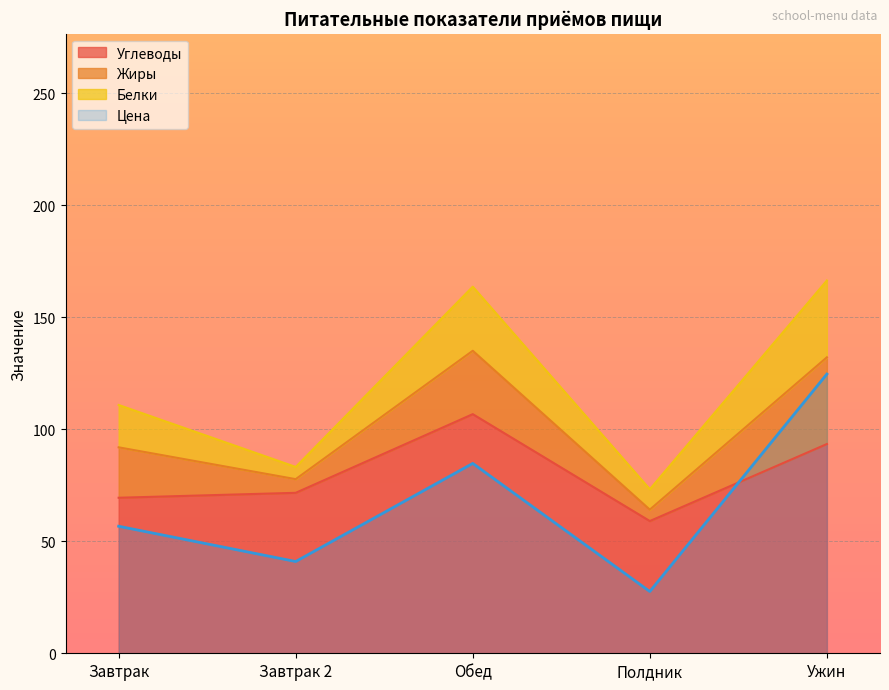

Which category has the lowest value in the Цена series?

Полдник